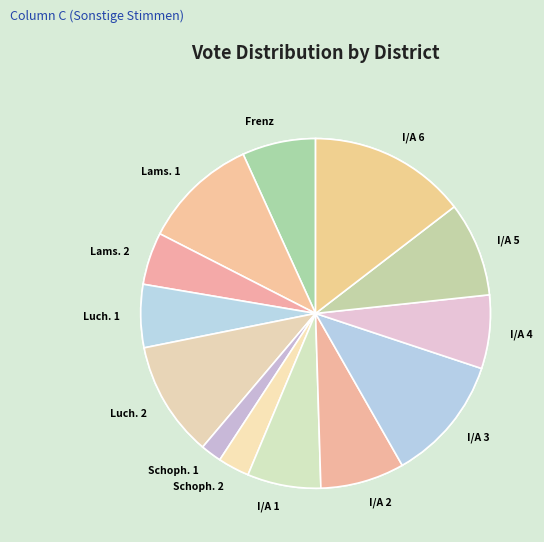

Rank the categories by value from highest to lowest.

13.0 Inden/Altdorf 6, 10.0 Inden/Altdorf 3, 02.0 Lamersdorf 1, 05.0 Lucherberg 2, 12.0 Inden/Altdorf 5, 09.0 Inden/Altdorf 2, 01.0 Frenz, 08.0 Inden/Altdorf 1, 11.0 Inden/Altdorf 4, 04.0 Lucherberg 1, 03.0 Lamersdorf 2, 07.0 Schophoven 2, 06.0 Schophoven 1